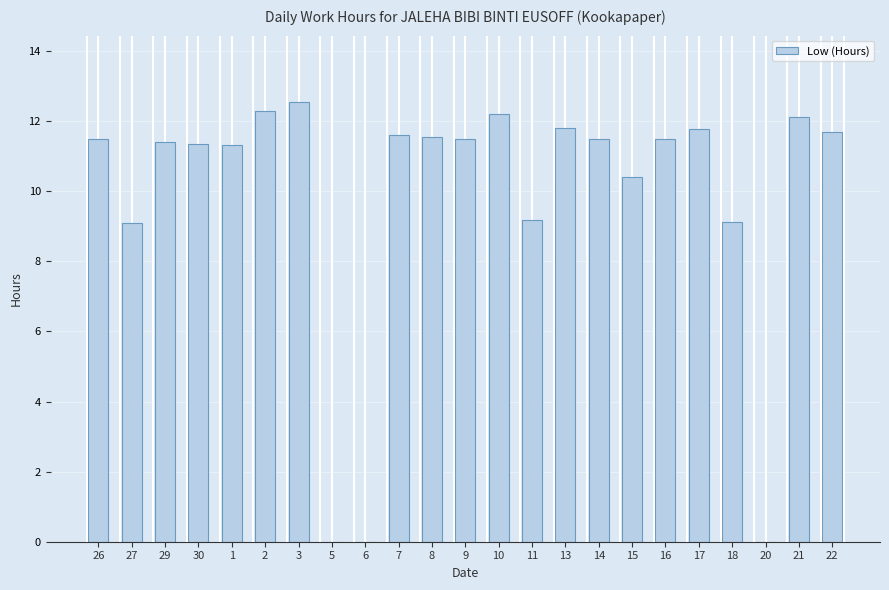

What is the greatest value displayed?

12.6